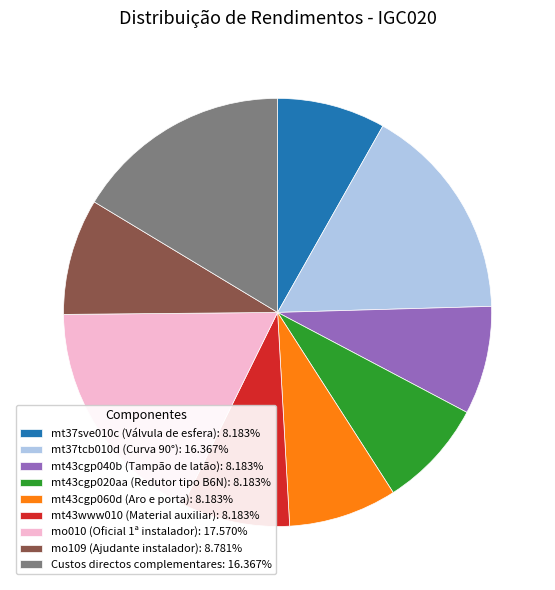

Combined, do mt37tcb010d (Curva 90°) and mt43cgp040b (Tampão de latão) account for over 50%?

No